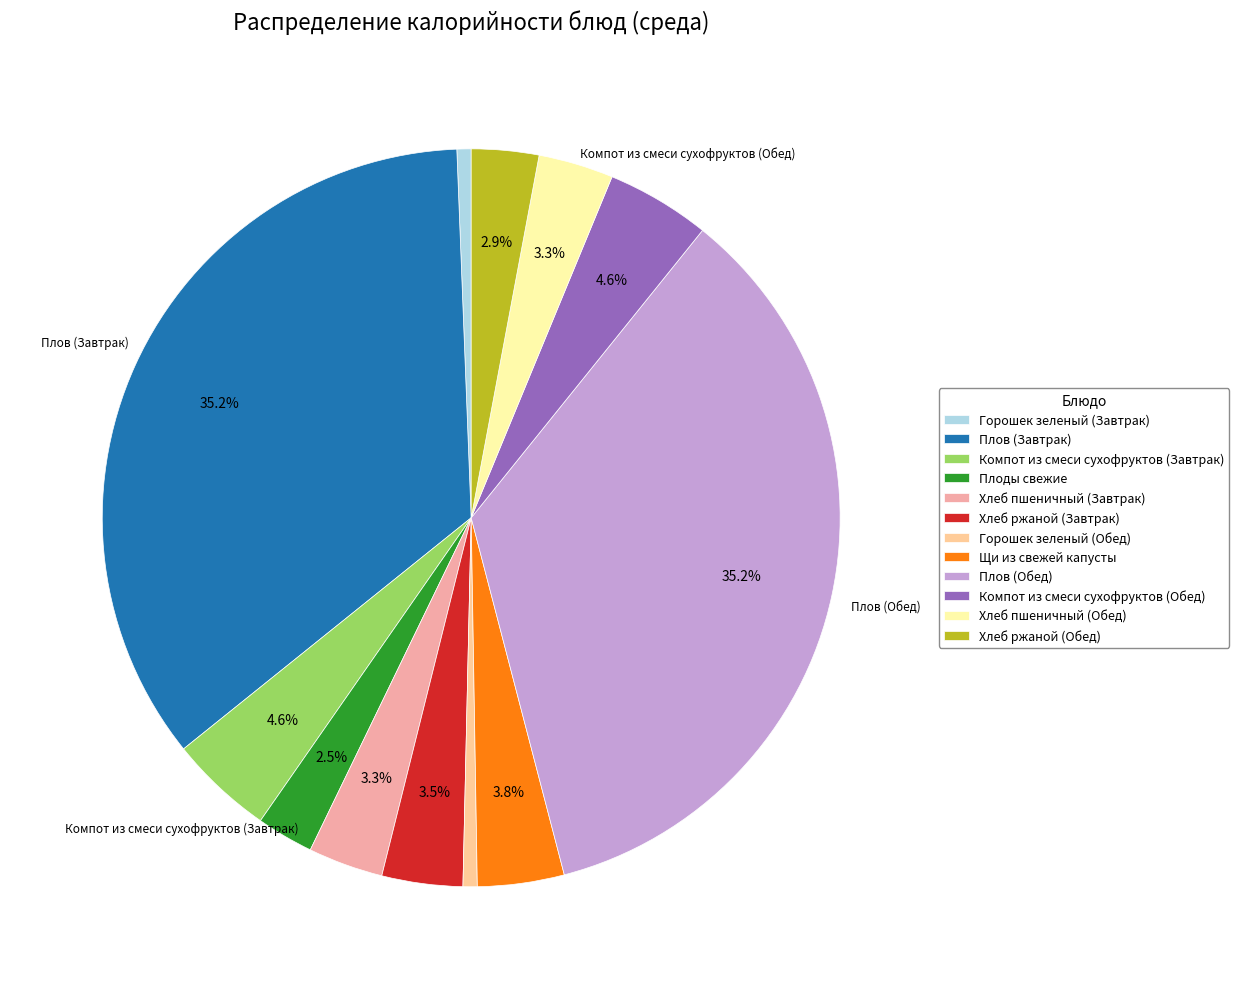

How many segments does this pie chart have?

12